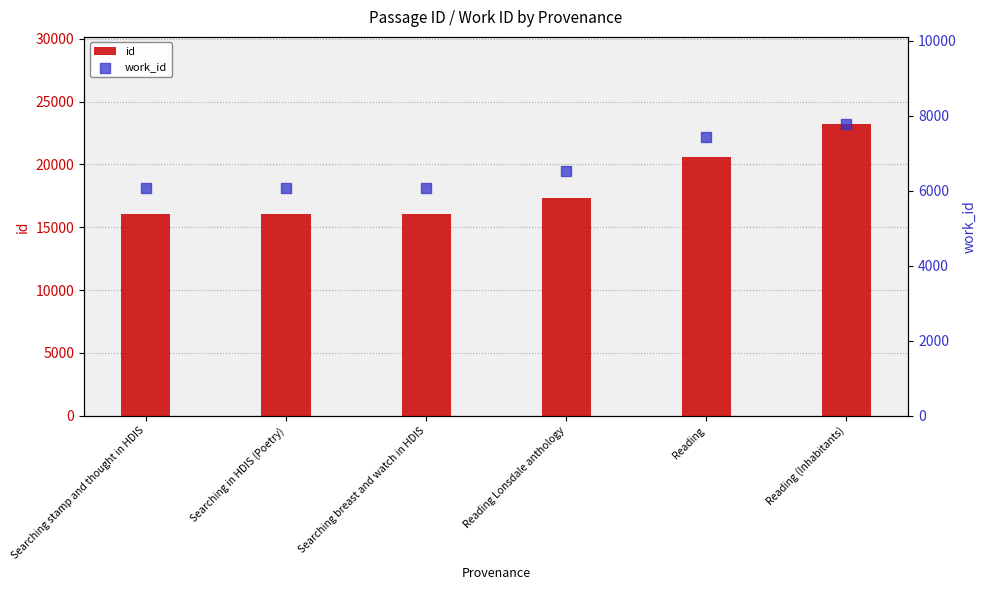

Which series contains the lowest Y value?

work_id